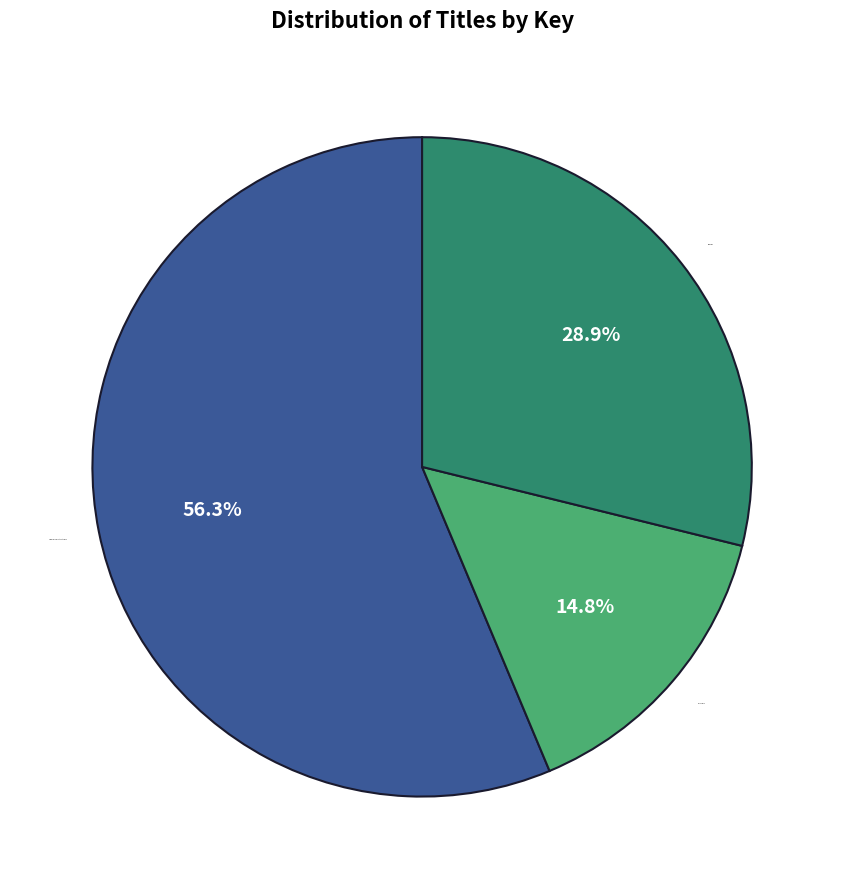

Which category has the smallest portion of the pie?

Girls Series